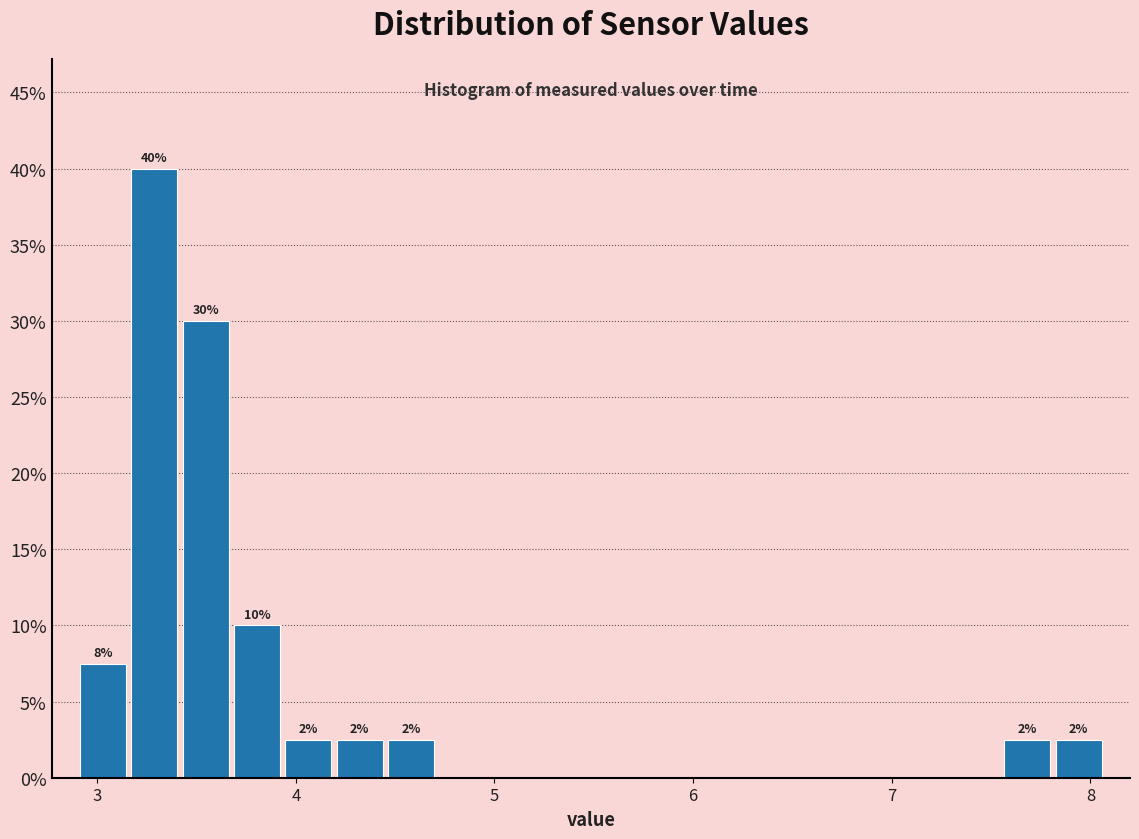

Around what value on the x-axis is the tallest bar? Give the approximate position of its centre, as read against the axis.

3.3